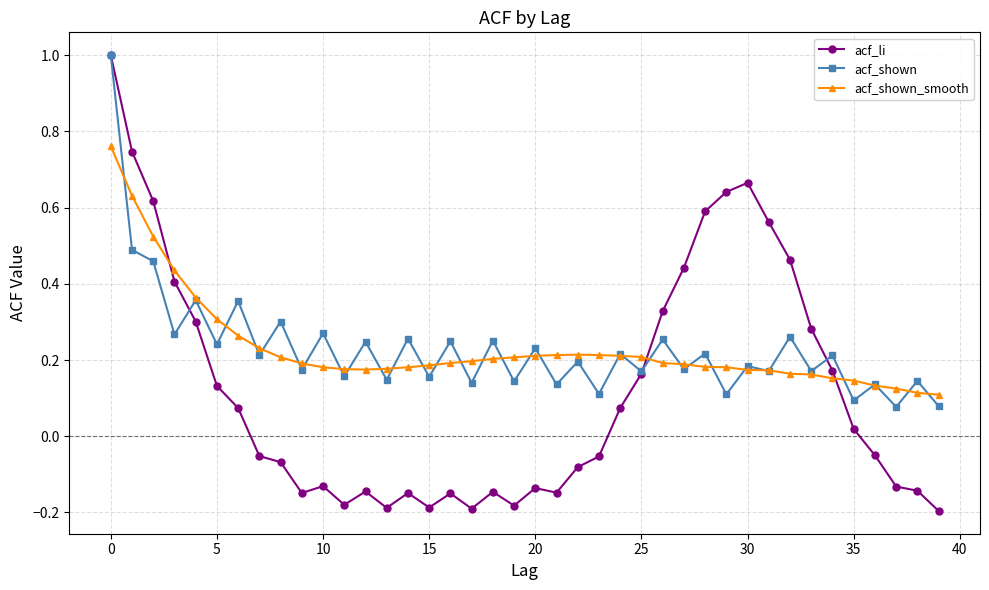

What are all the series names shown in the legend?

acf_li, acf_shown, acf_shown_smooth